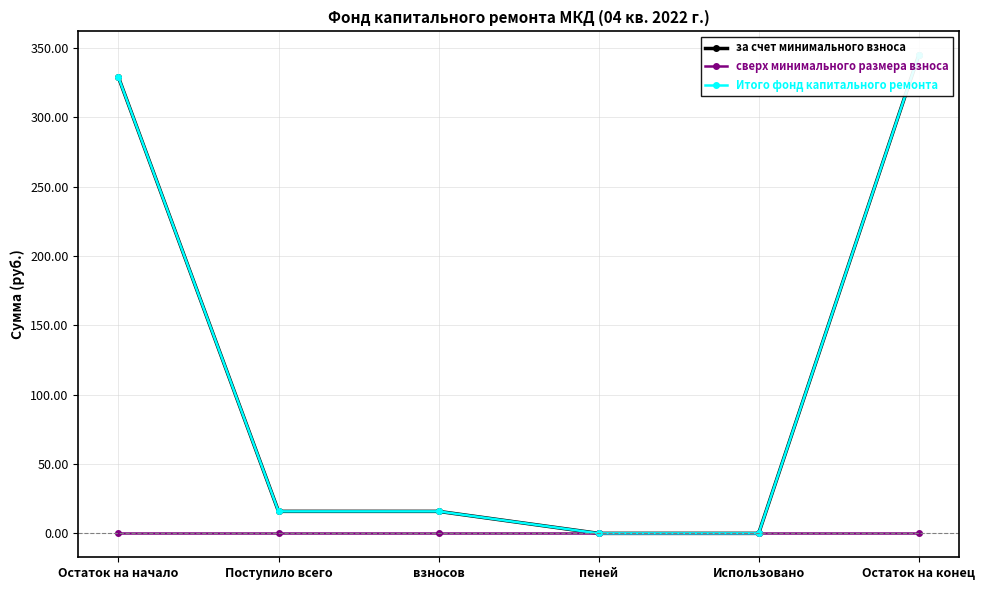

Which has a higher value, Остаток на начало or Использовано?

Остаток на начало